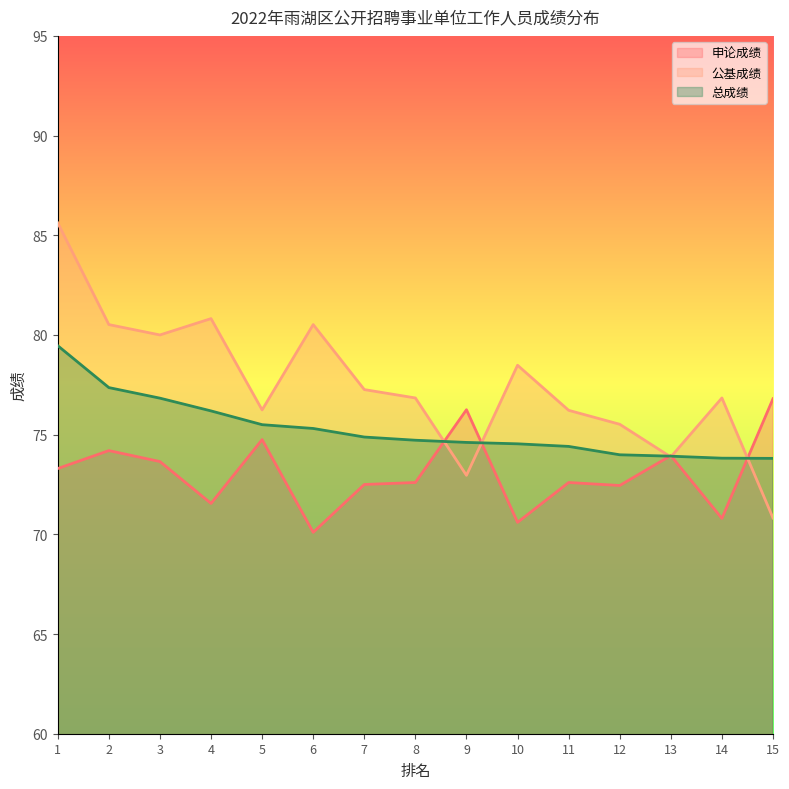

How many lines are shown in the chart?

3